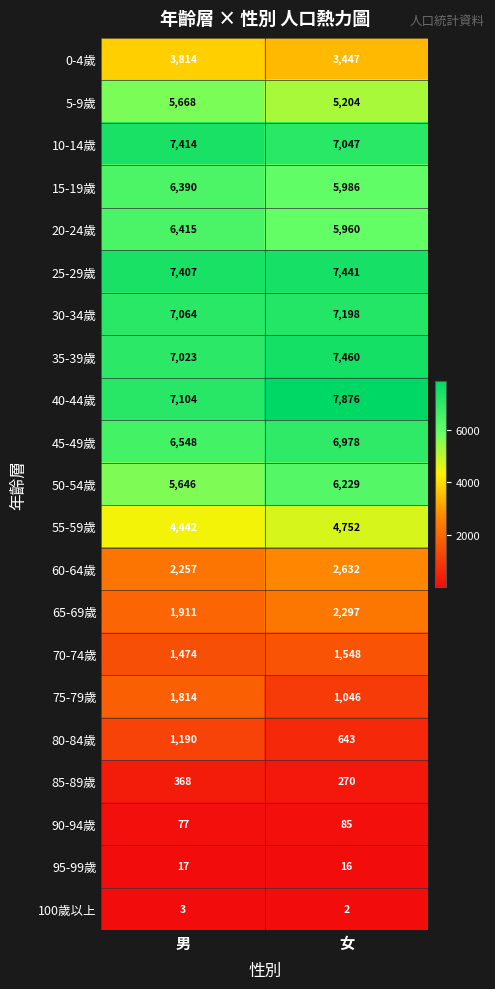

What is the maximum value shown in the chart?

7876